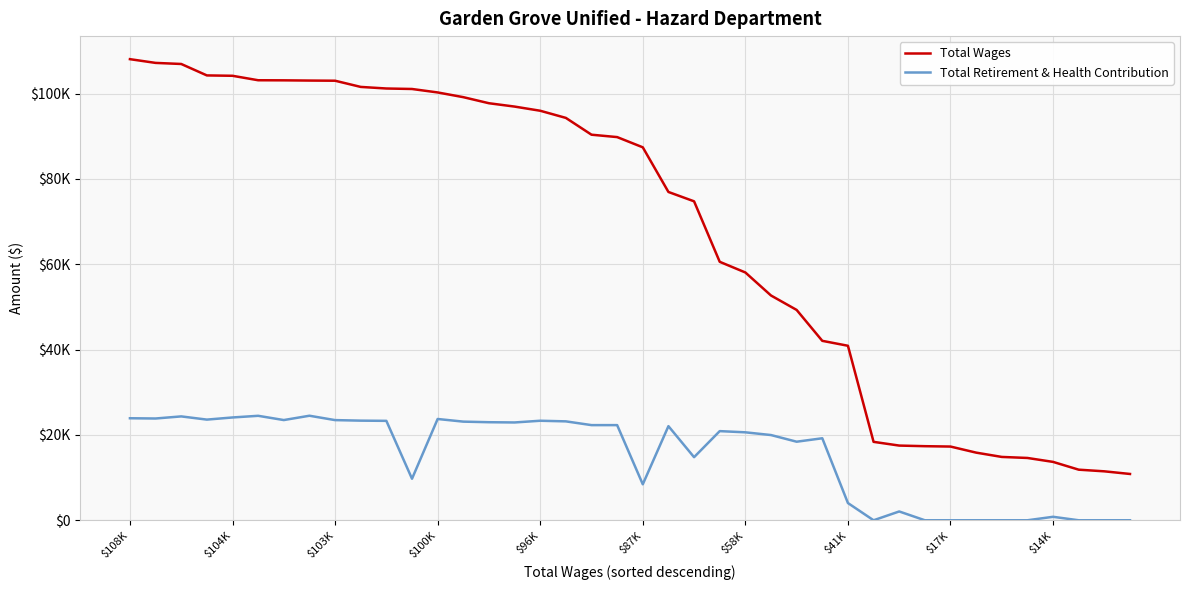

What is the difference between the maximum and second lowest values in the Total Retirement & Health Contribution series?

24496